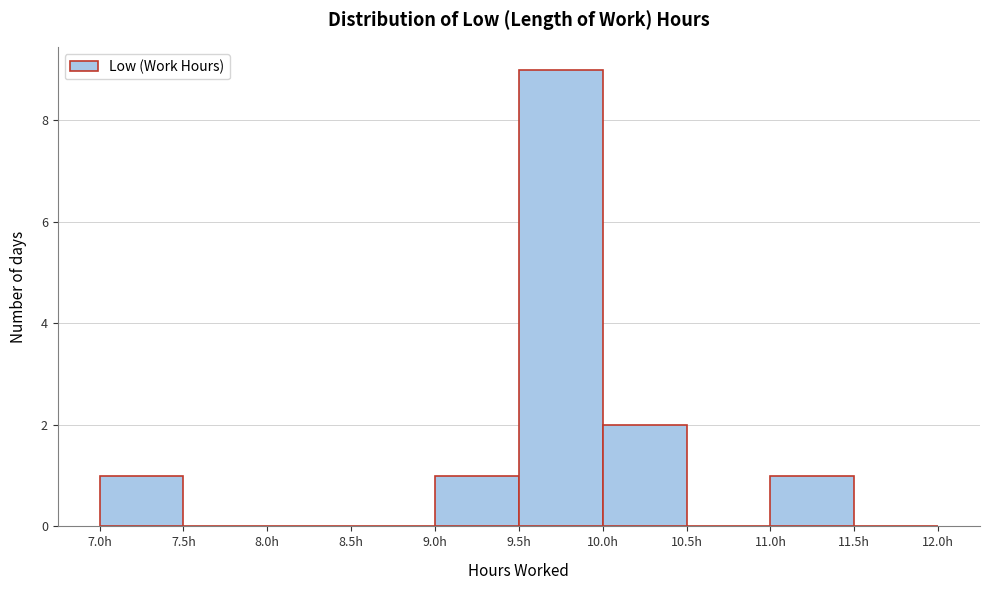

Which range on the x-axis has the tallest bar?

9.5 to 10.0